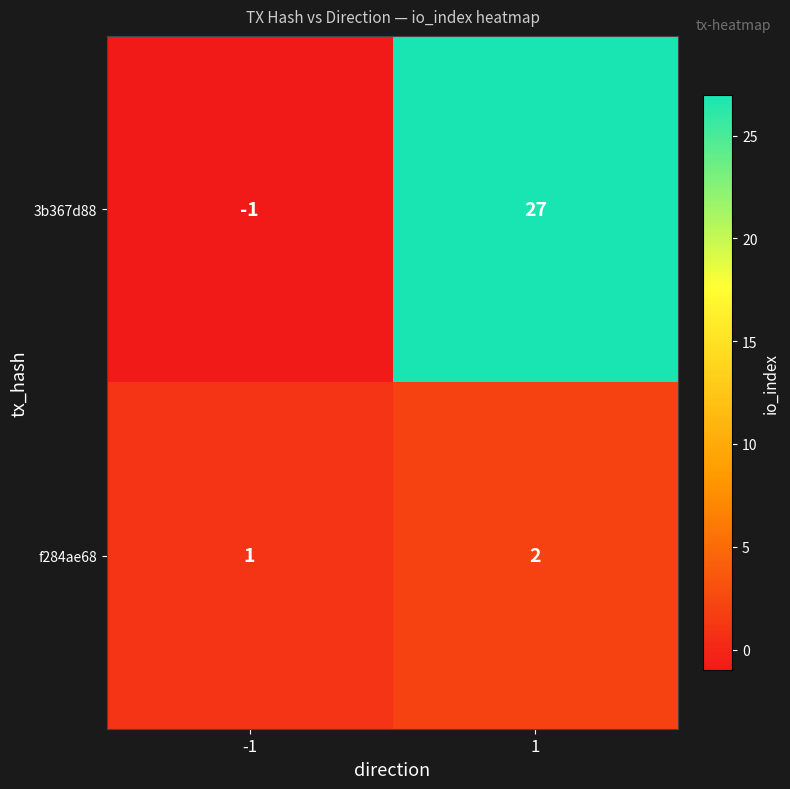

Reading left to right, what are all the values shown in this chart?

3b367d88: -1=-1	1=27
f284ae68: -1=1	1=2